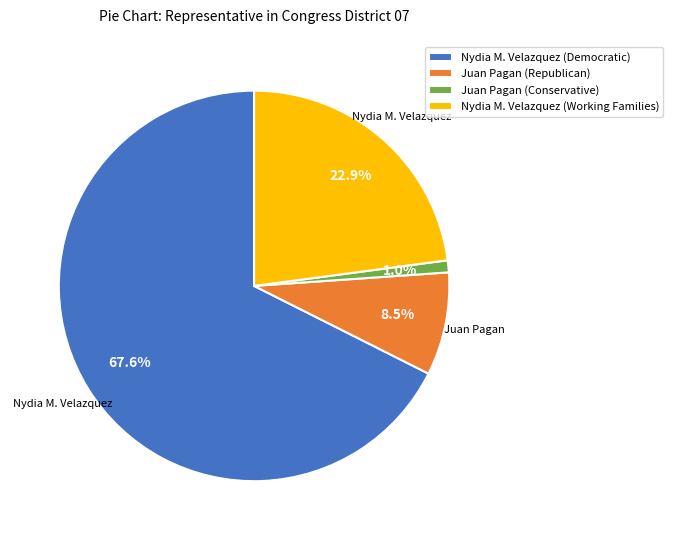

How many slices are in this pie chart?

4